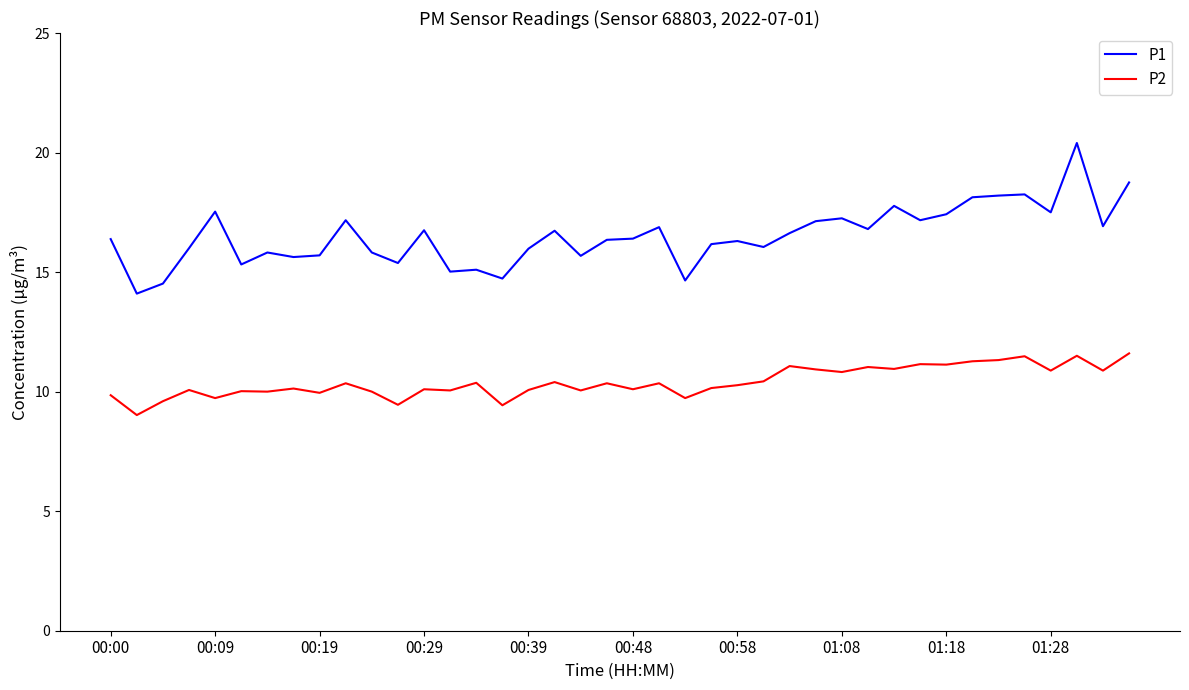

True or false: P2 and P1 cross at least once.

False